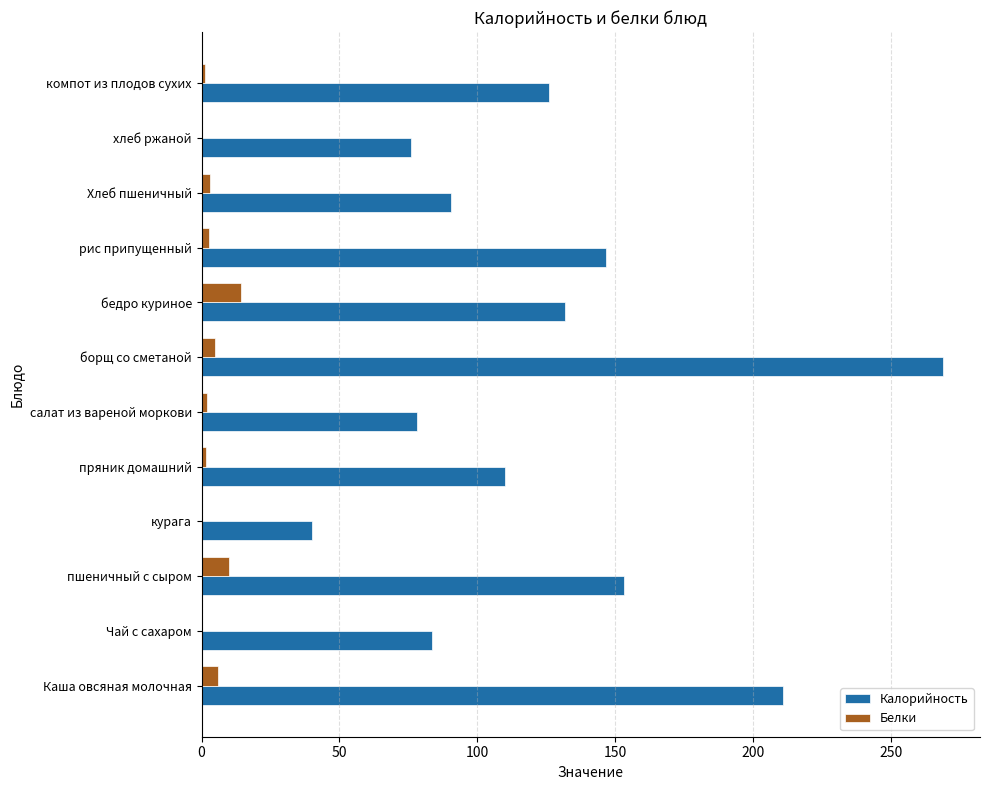

What is the sum of the Белки values at бедро куриное and курага?

14.4